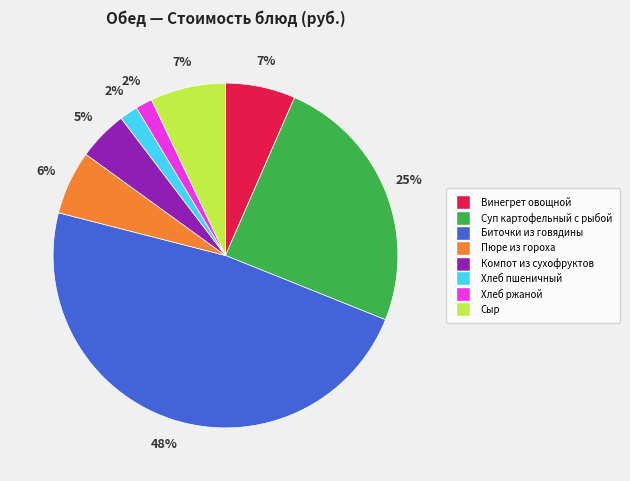

Which slice is the largest?

Биточки из говядины